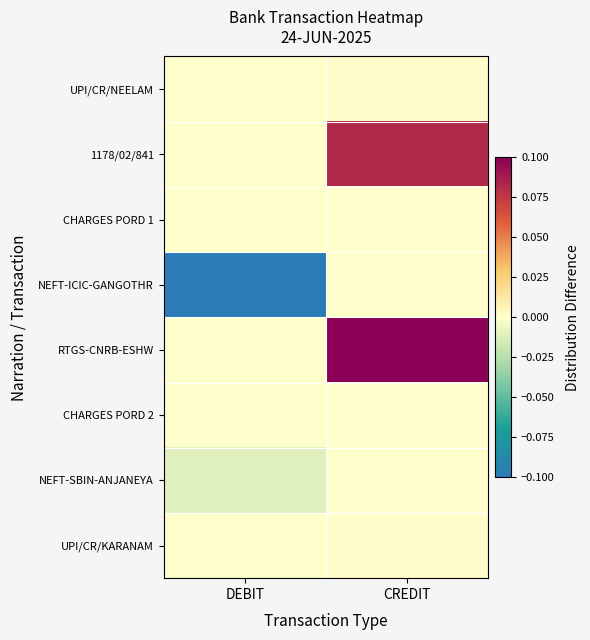

How many series are shown in this chart?

8